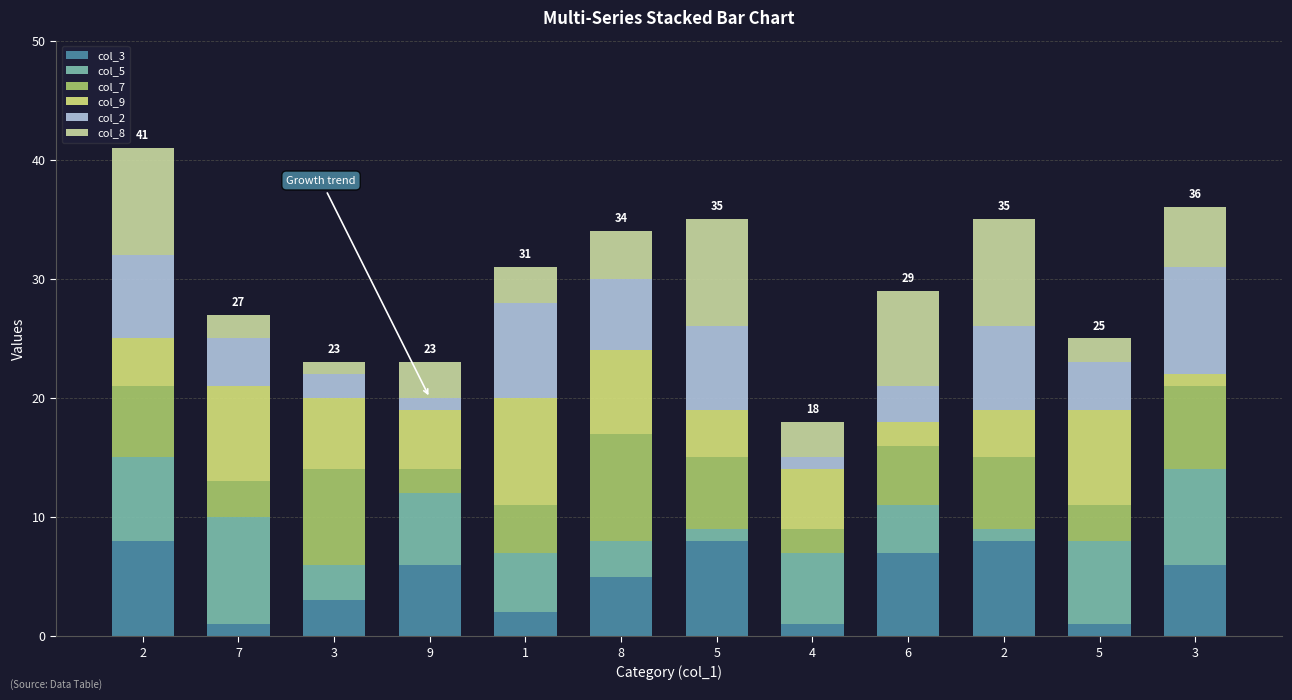

Count the number of data series in this chart.

6